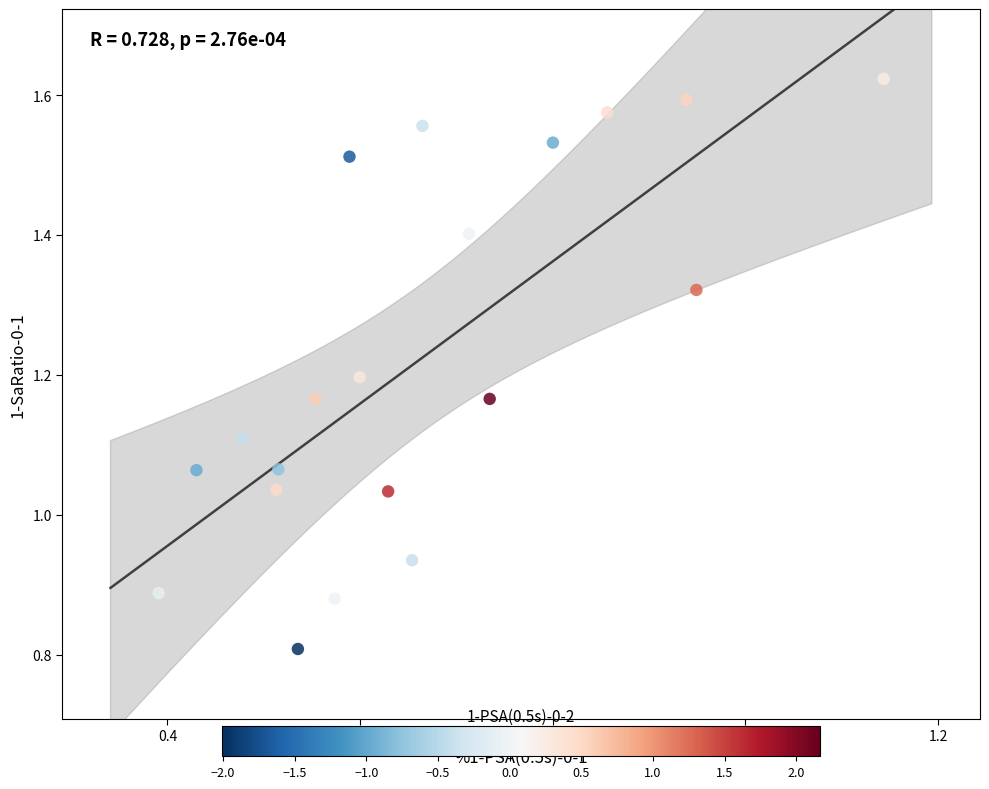

What is the range of Y values (max minus min)?

0.8